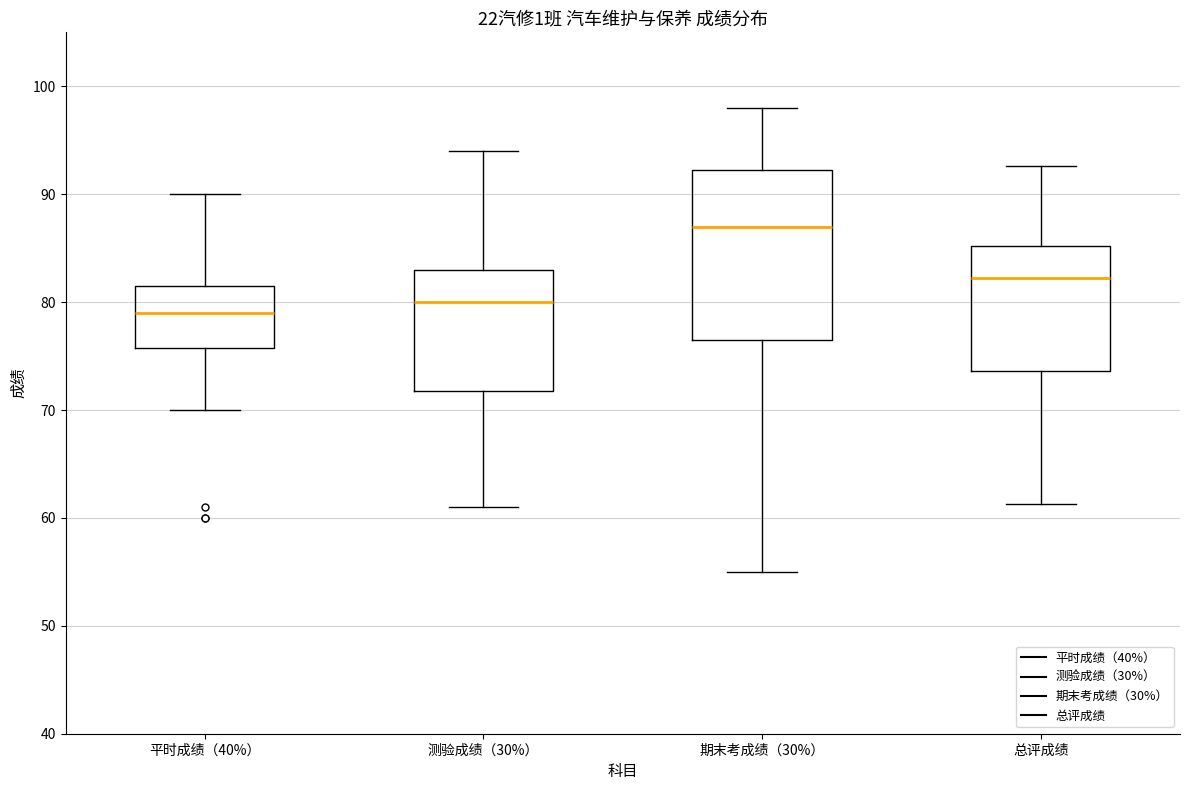

Reading left to right, read every box against the y-axis: the position of its median line, the range the box covers, and the ends of its whiskers. The values are not printed on the chart, so give them approximately, as read against the axis.

平时成绩（40%）: median 79, box 76 to 82, whiskers 70 to 90
测验成绩（30%）: median 80, box 72 to 83, whiskers 61 to 94
期末考成绩（30%）: median 87, box 77 to 92, whiskers 55 to 98
总评成绩: median 82, box 74 to 85, whiskers 61 to 93